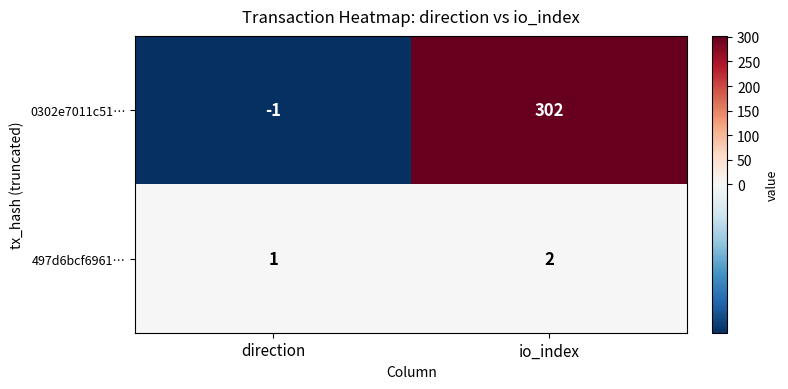

Reading left to right, what are all the values shown in this chart?

0302e7011c51…: -1	302
497d6bcf6961…: 1	2